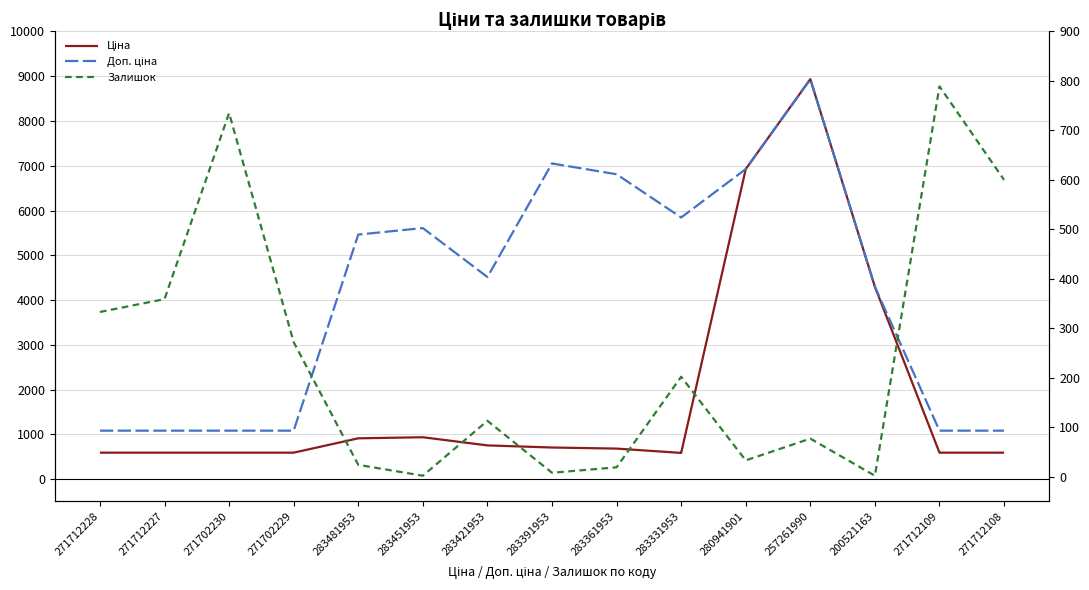

True or false: Доп. ціна and Залишок cross at least once.

False